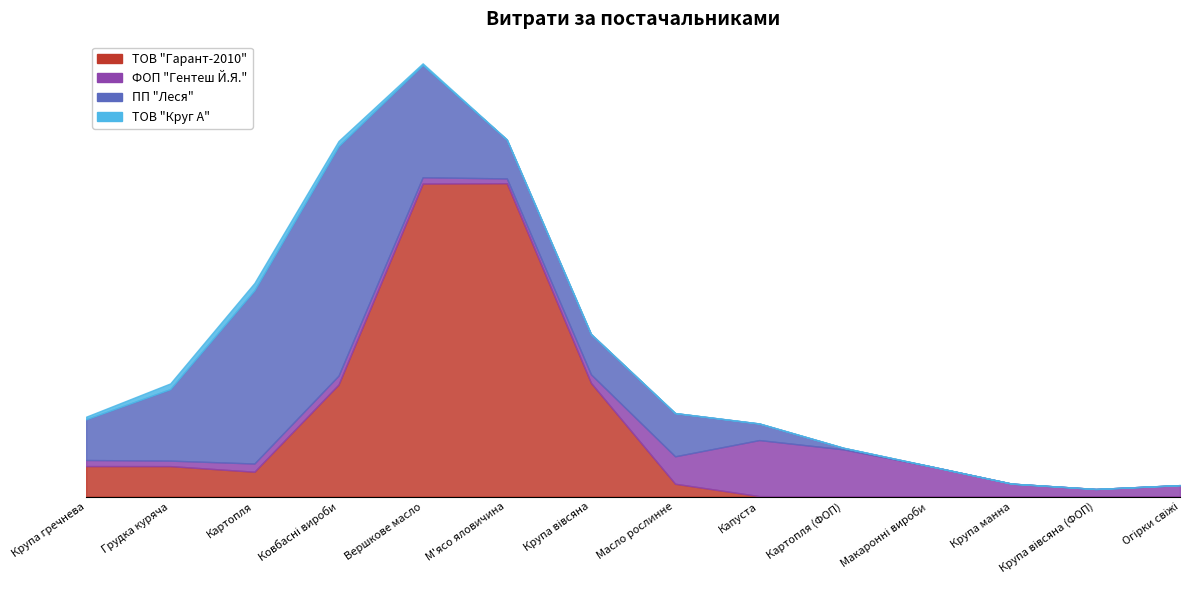

How many values in ТОВ "Круг А" are above zero?

4